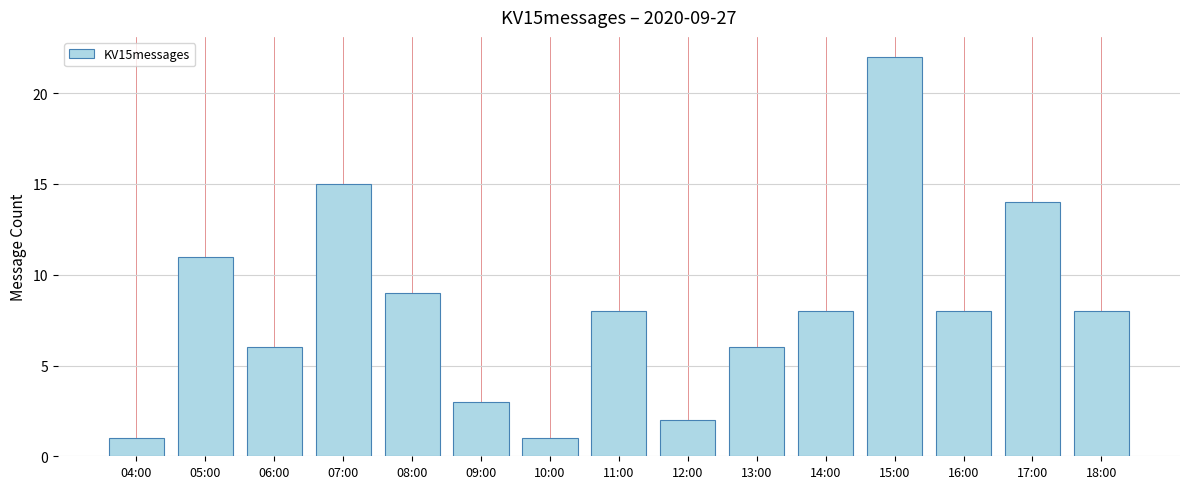

What is the average value?

8